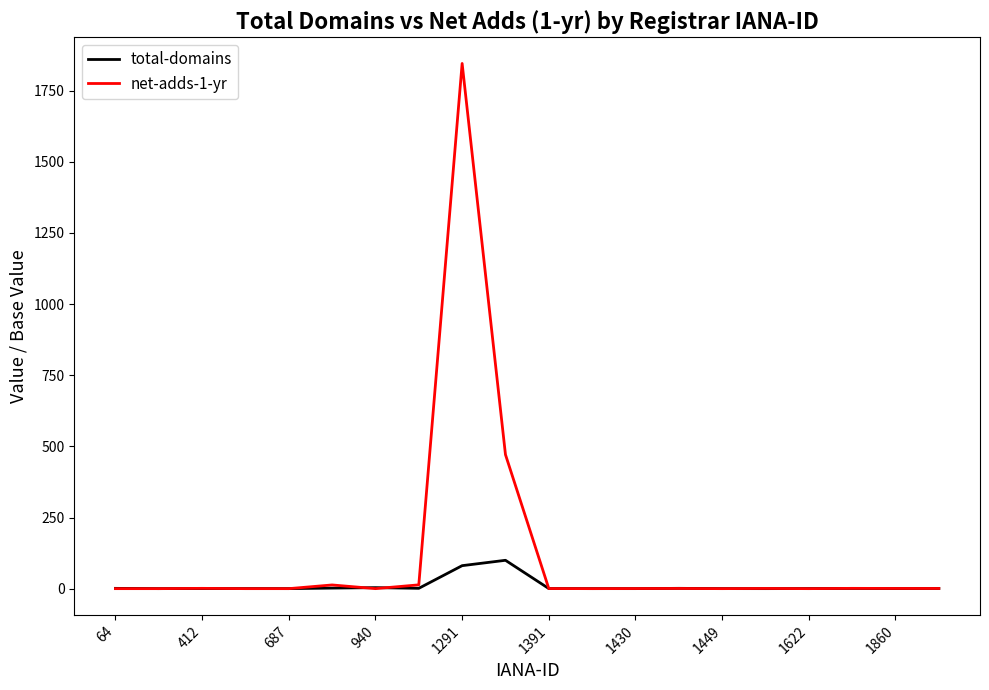

What is the highest value of the net-adds-1-yr series?

1845.7